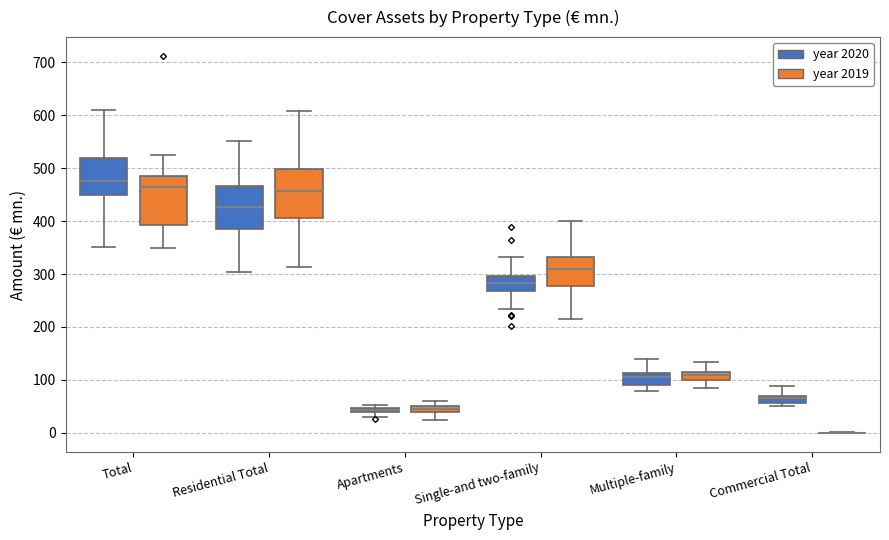

Where is the upper edge of the box for Single-and two-family (year 2020) on the y-axis? The values are not printed on the chart, so give them approximately, as read against the axis.

300